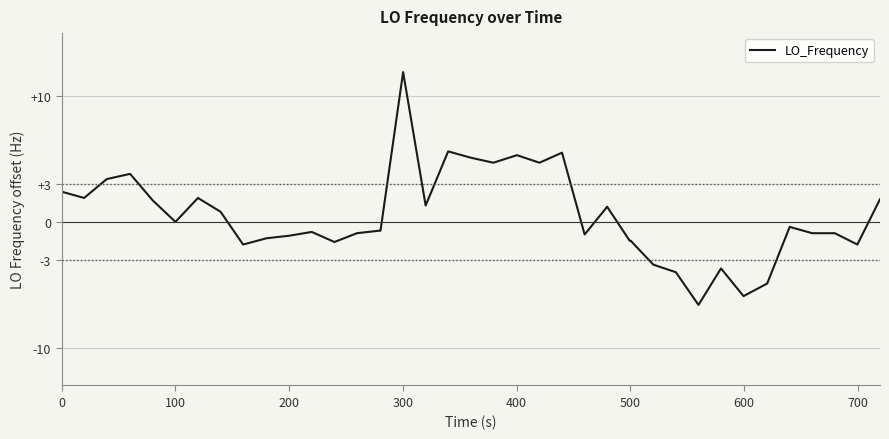

What is the maximum value shown in the chart?

11.9